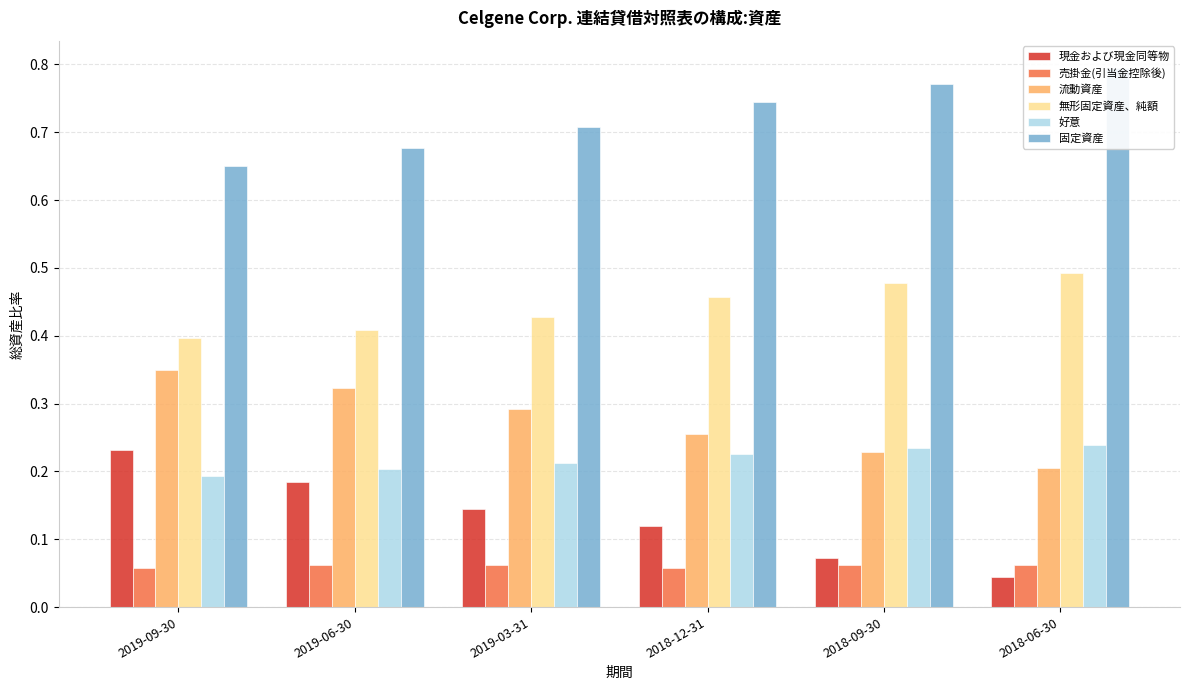

Rank the series by their maximum value, from highest to lowest.

固定資産, 無形固定資産、純額, 流動資産, 好意, 現金および現金同等物, 売掛金(引当金控除後)